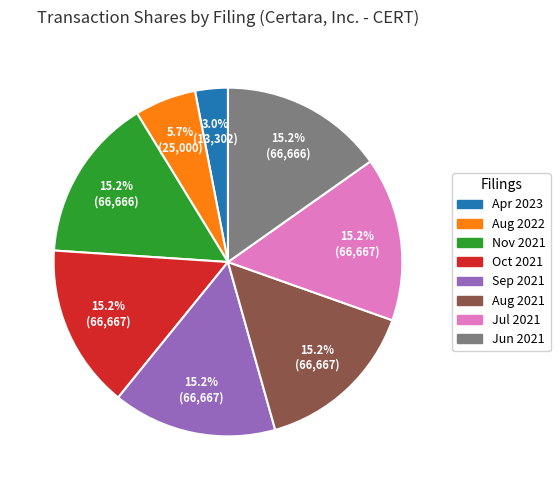

Count the number of slices in the pie.

8